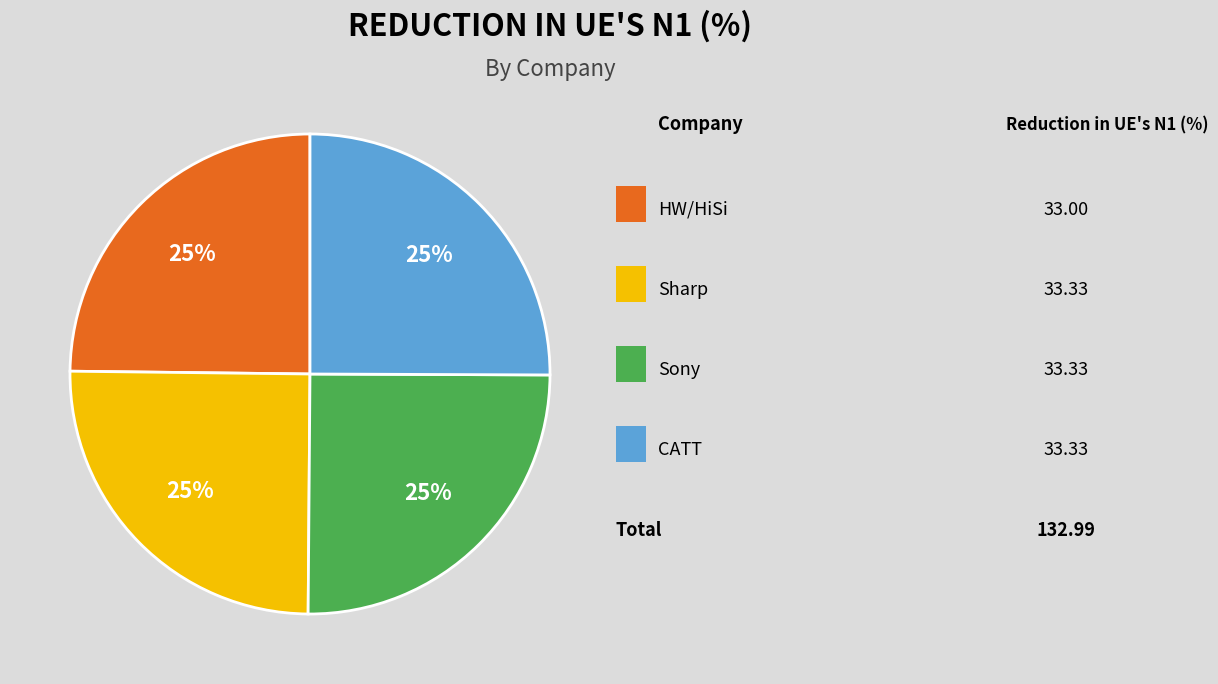

Does any single category account for the majority?

No